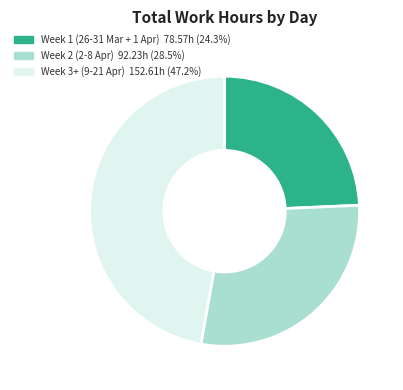

Does any single category account for the majority?

No